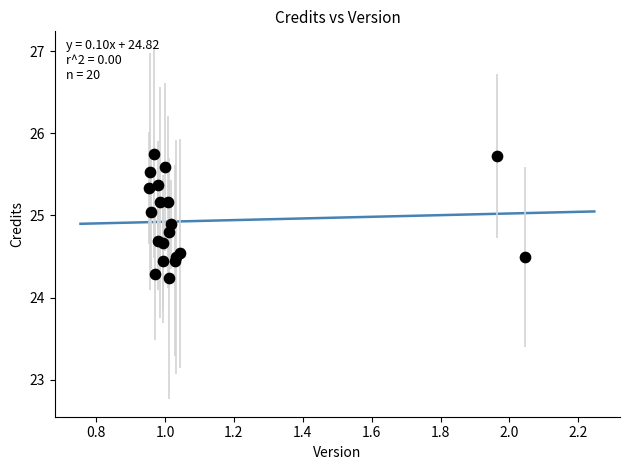

What Y value in the scatter plot is closest to 24?

24.2